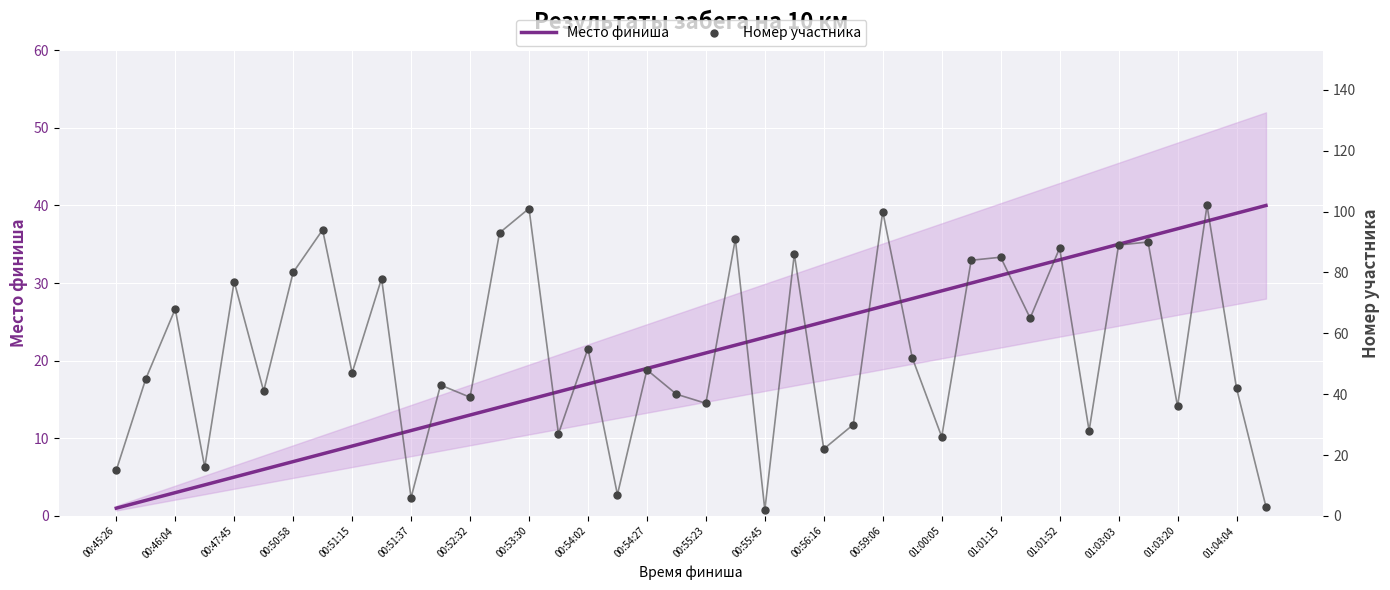

What are all the series names shown in the legend?

Место финиша, Номер участника